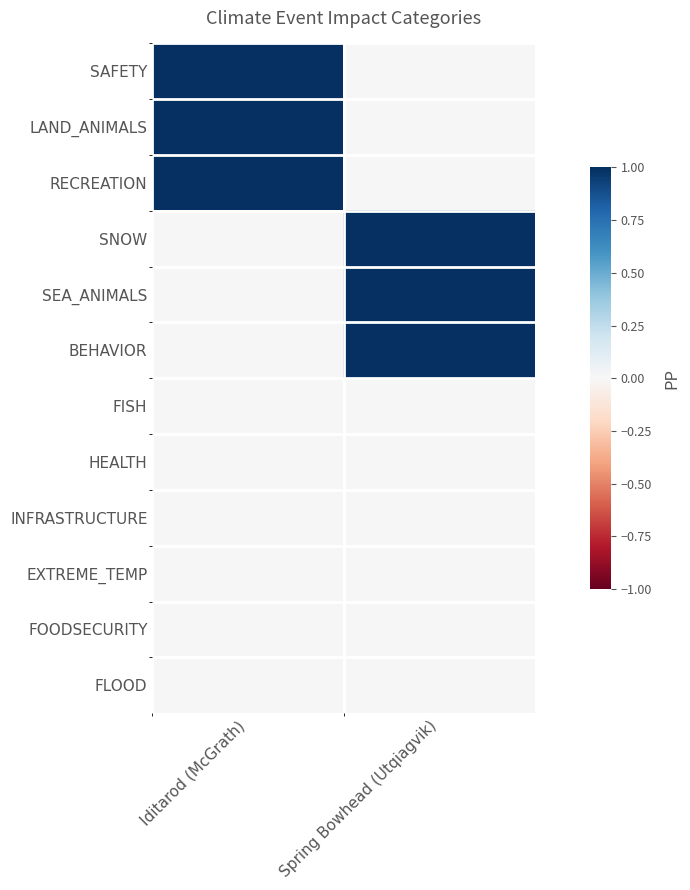

Which series has the largest total across all categories?

SAFETY